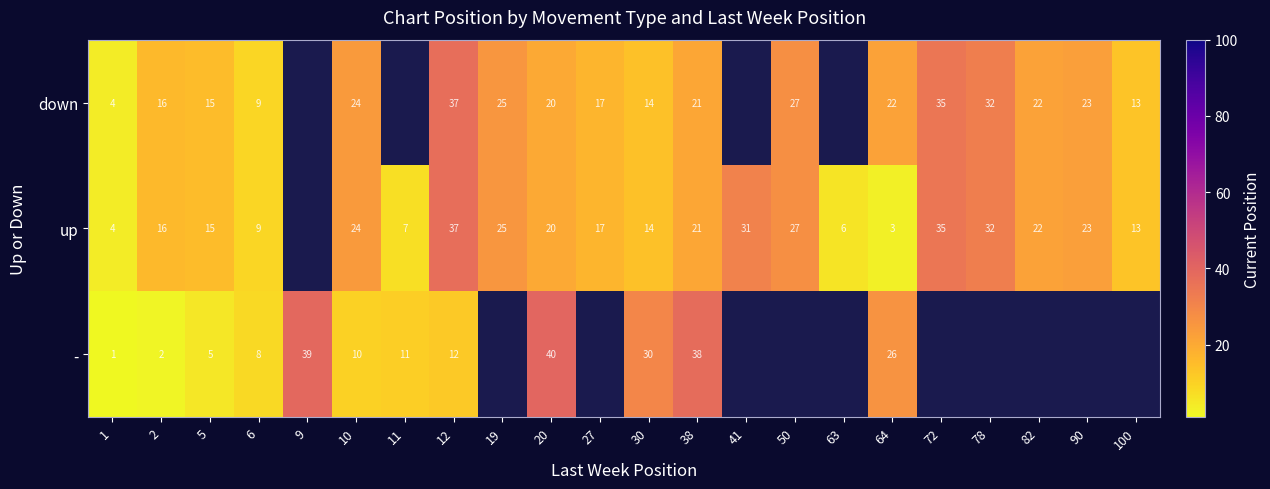

The up series shows 15 at 10. True or false?

False